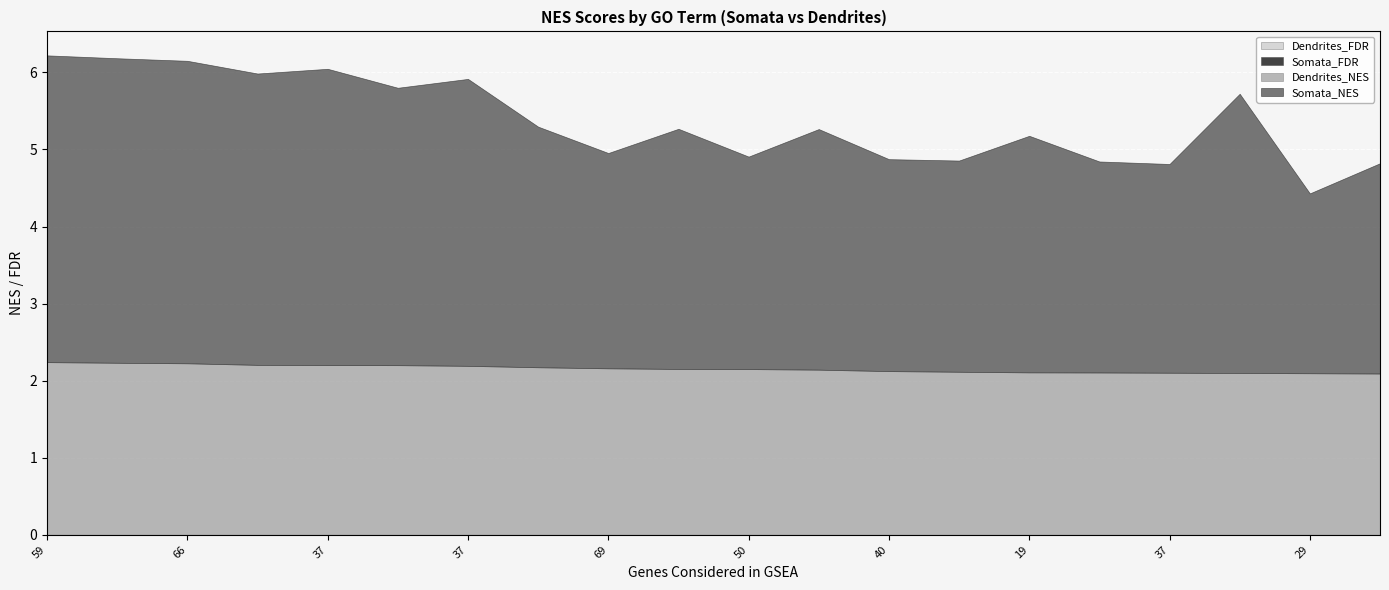

What is the sum of all Somata_NES values?

64.4